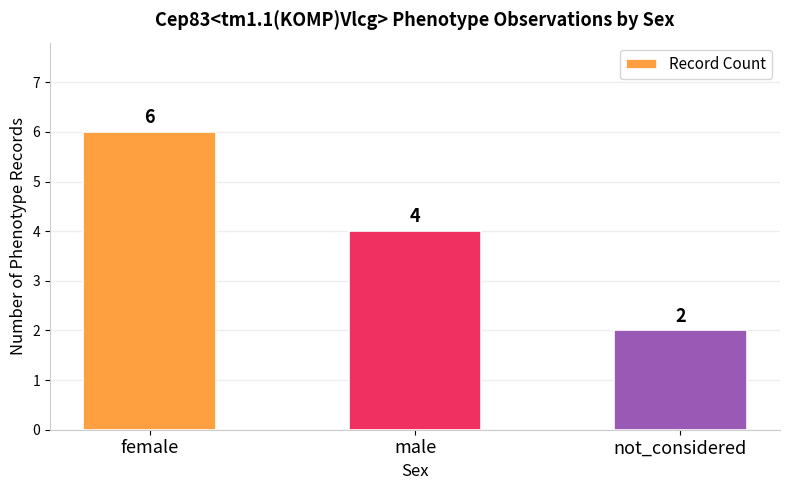

List the labels in order of value, smallest first.

not_considered, male, female